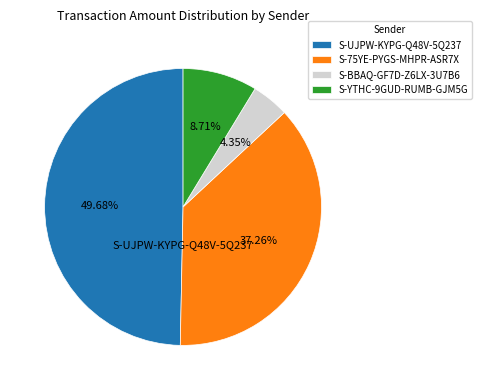

The S-75YE-PYGS-MHPR-ASR7X slice represents 23% of the pie. True or false?

False